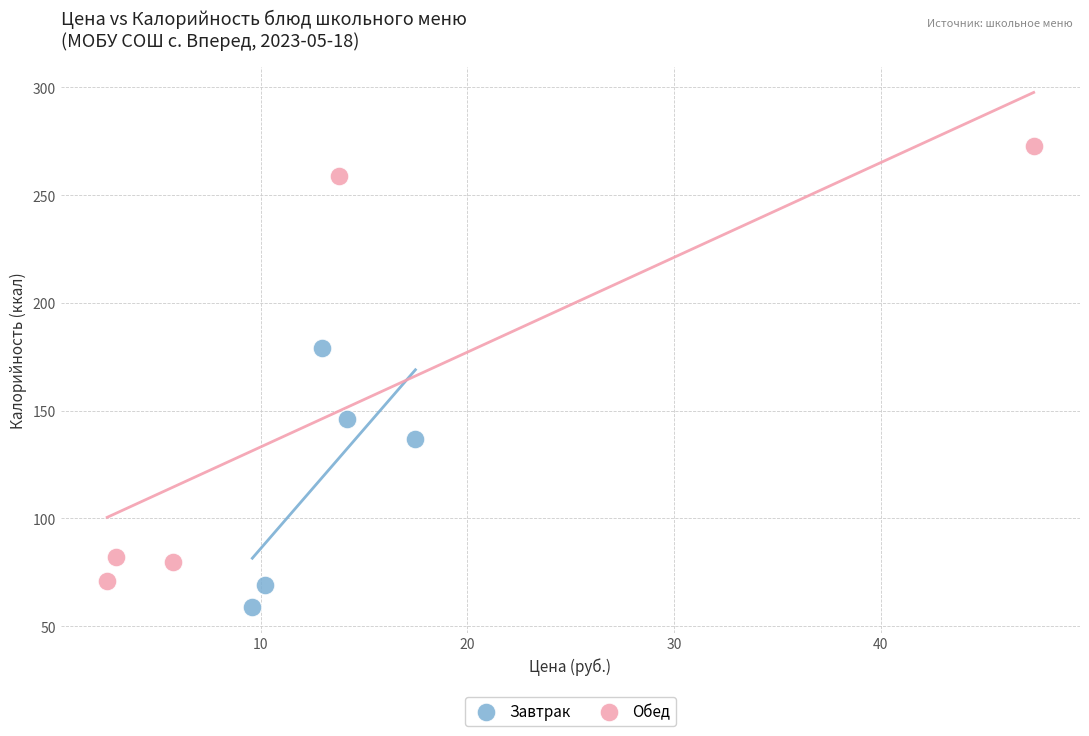

Which series contains the highest Y value?

Обед